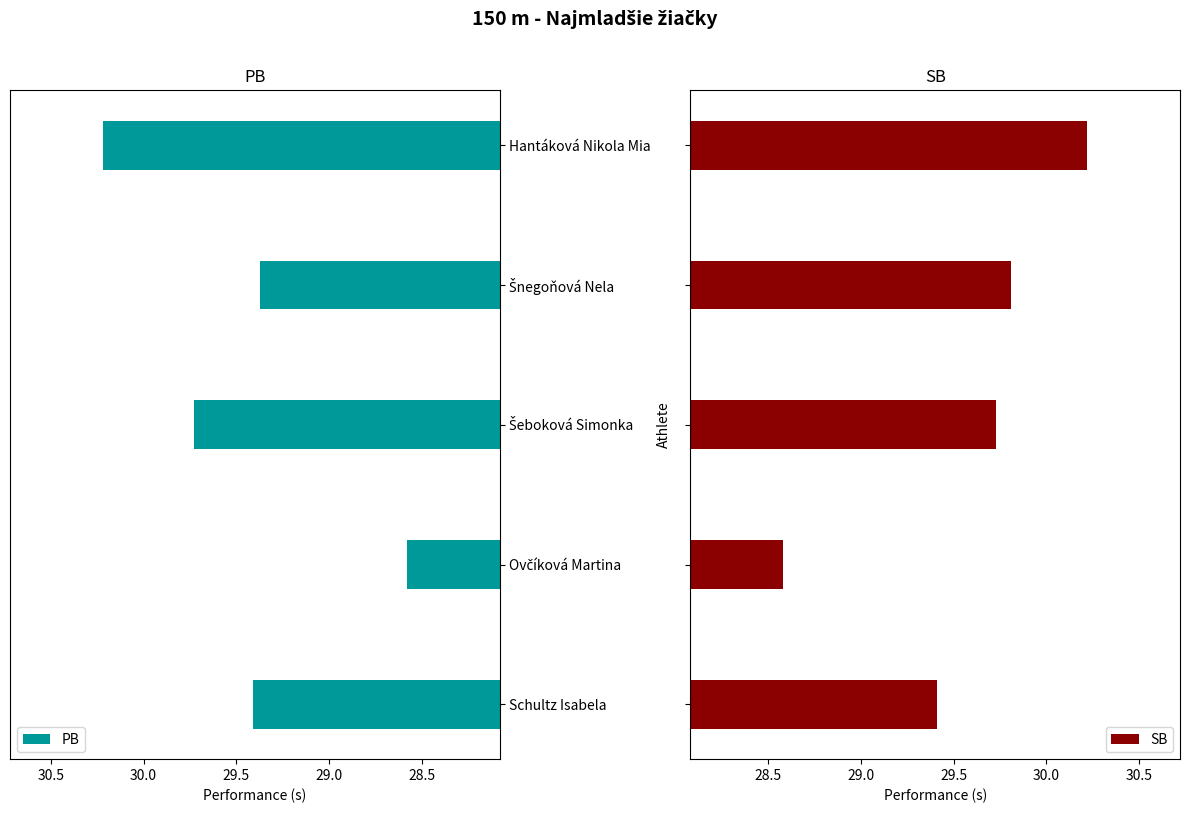

How many SB values are between 29 and 30?

3